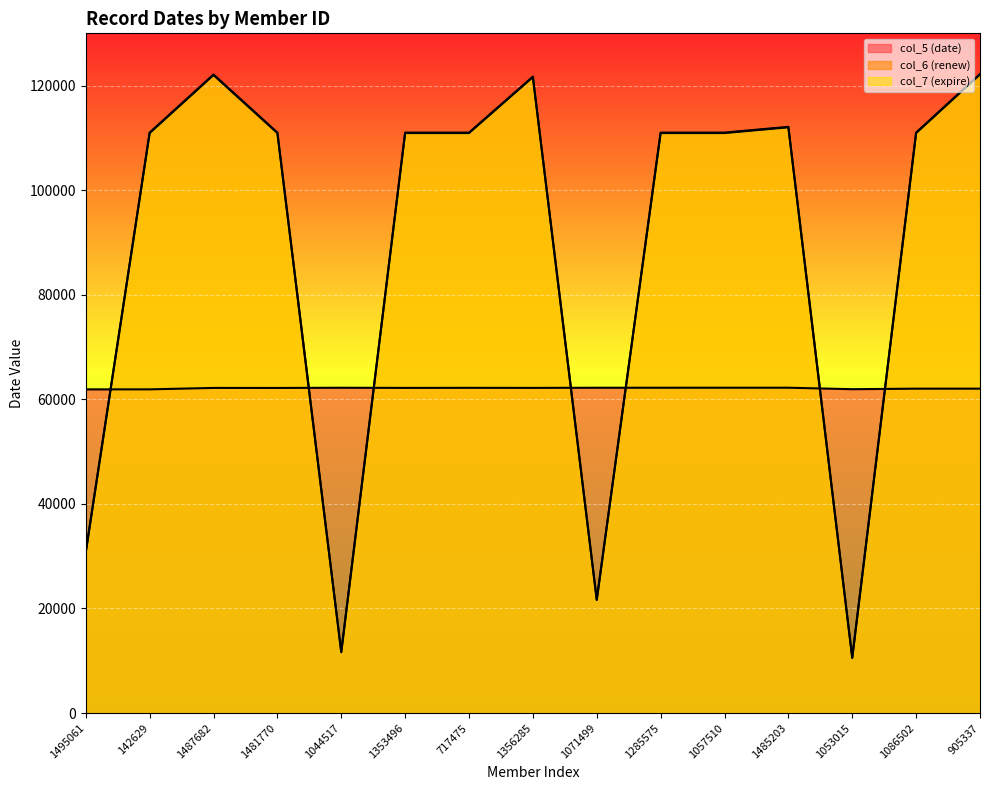

What is the difference between the maximum and minimum values in the col_6 (renew) series?

111599